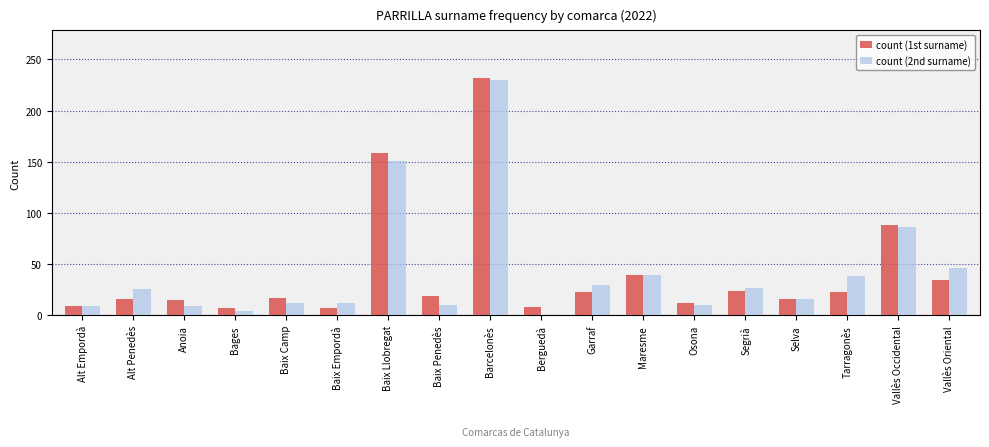

Is the value of count (2nd surname) at Maresme greater than the value of count (1st surname) at Baix Camp?

Yes